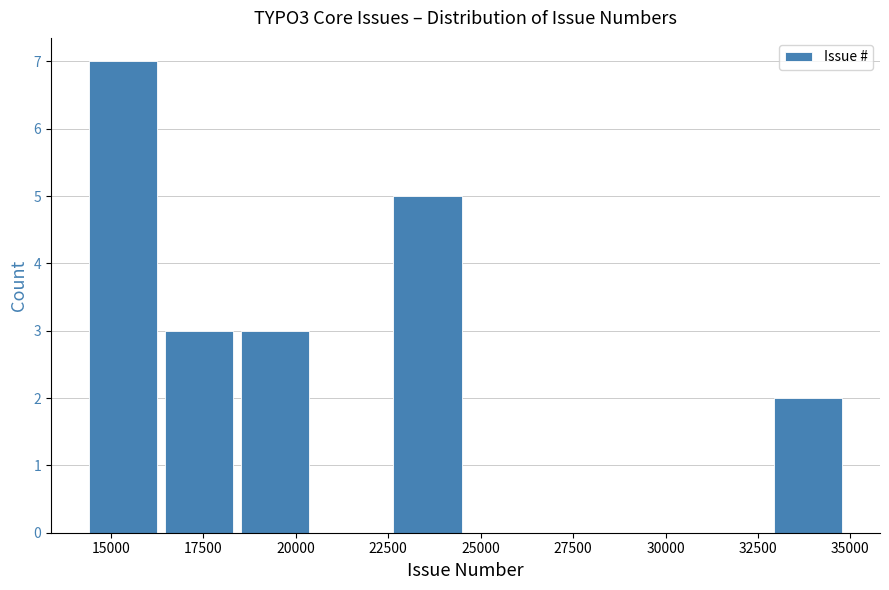

Over which range of the x-axis is the bar tallest?

14500 to 16500